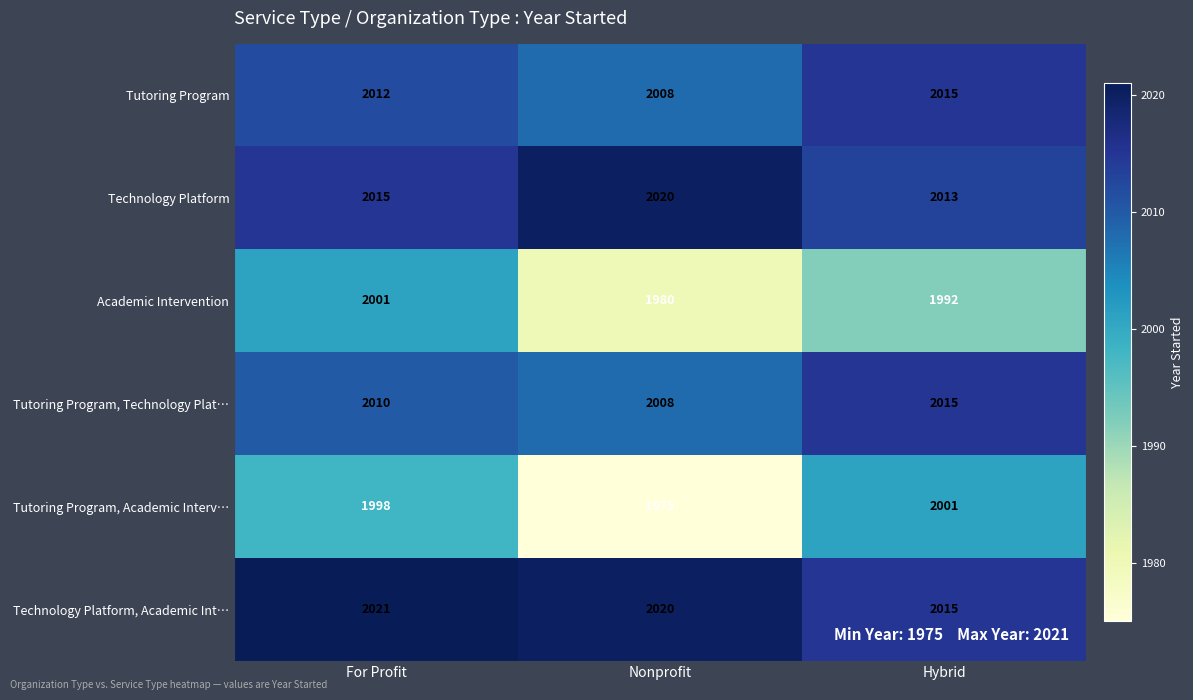

Reading right to left, transcribe all the data shown in this chart.

Tutoring Program: Hybrid=2015	Nonprofit=2008	For Profit=2012
Technology Platform: Hybrid=2013	Nonprofit=2020	For Profit=2015
Academic Intervention: Hybrid=1992	Nonprofit=1980	For Profit=2001
Tutoring Program, Technology Plat…: Hybrid=2015	Nonprofit=2008	For Profit=2010
Tutoring Program, Academic Interv…: Hybrid=2001	Nonprofit=1975	For Profit=1998
Technology Platform, Academic Int…: Hybrid=2015	Nonprofit=2020	For Profit=2021